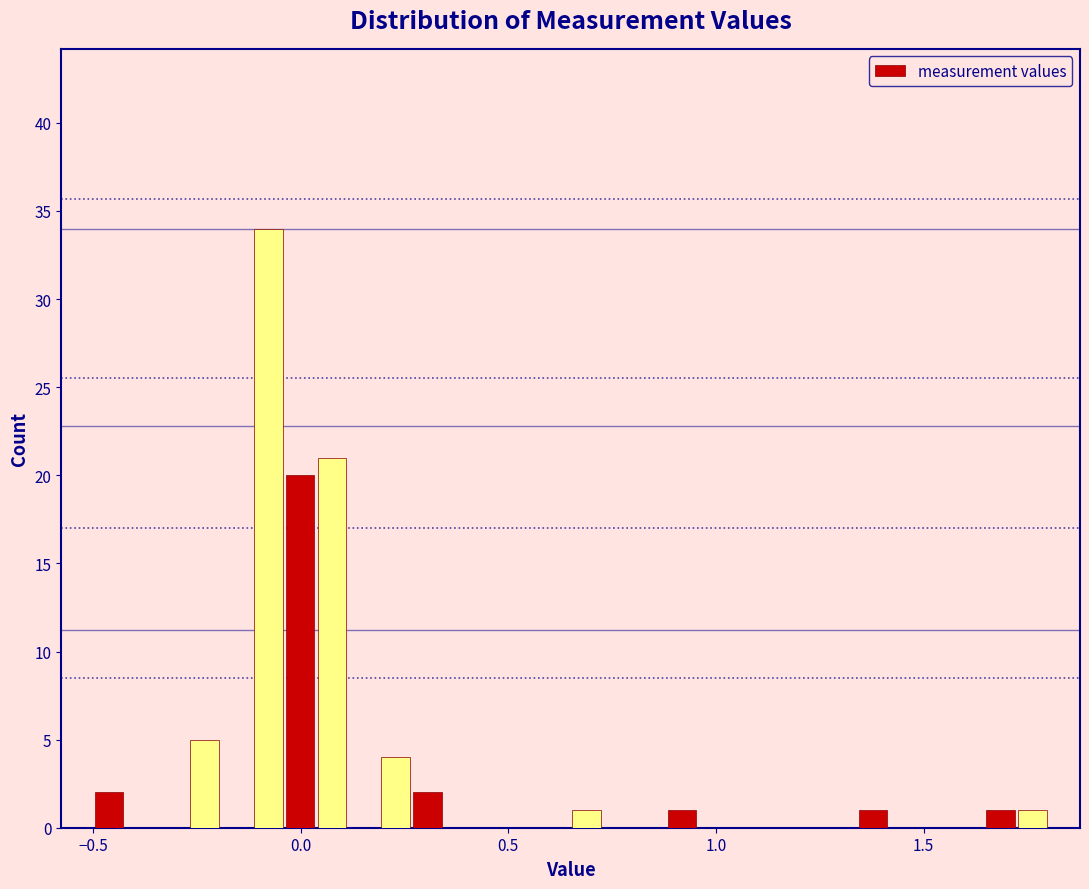

Around what value on the x-axis is the tallest bar? Give the approximate position of its centre, as read against the axis.

-0.10